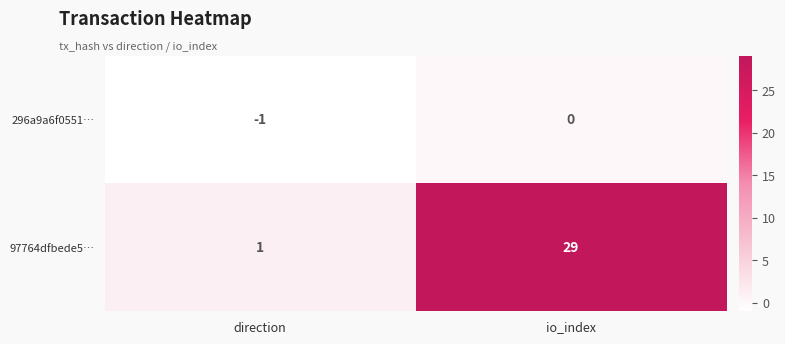

At which label is 296a9a6f0551… closest to 0?

io_index